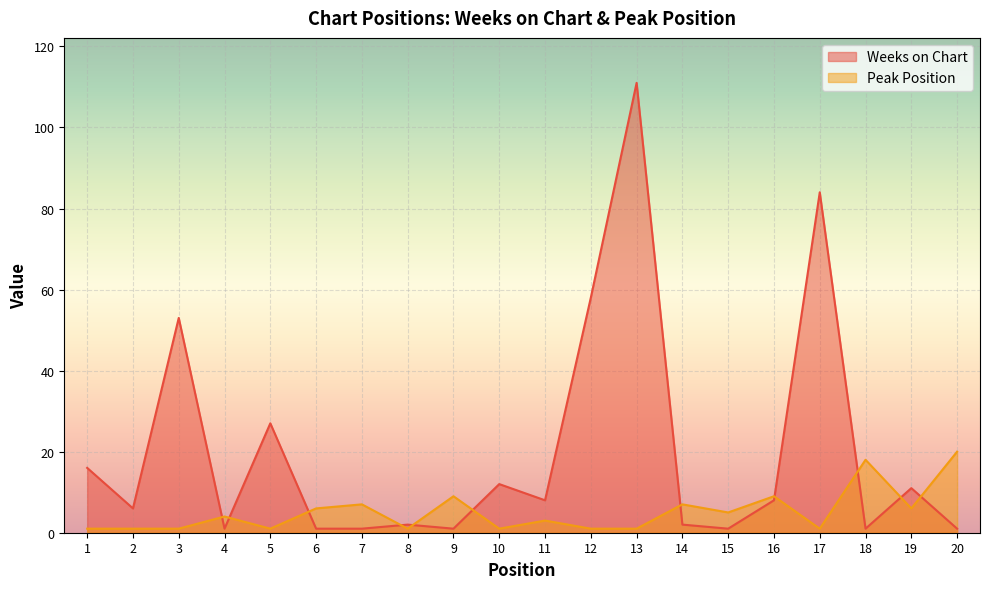

List the series in order of their overall mean, lowest first.

Peak Position, Weeks on Chart